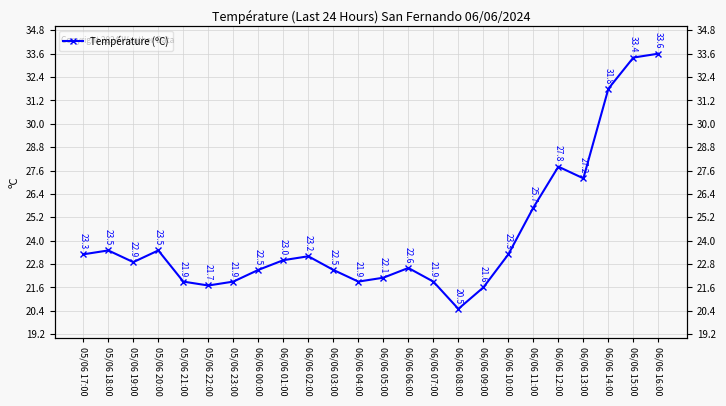

Rank the categories by value from lowest to highest.

06/06 08:00, 06/06 09:00, 05/06 22:00, 05/06 21:00, 05/06 23:00, 06/06 04:00, 06/06 07:00, 06/06 05:00, 06/06 00:00, 06/06 03:00, 06/06 06:00, 05/06 19:00, 06/06 01:00, 06/06 02:00, 05/06 17:00, 06/06 10:00, 05/06 18:00, 05/06 20:00, 06/06 11:00, 06/06 13:00, 06/06 12:00, 06/06 14:00, 06/06 15:00, 06/06 16:00